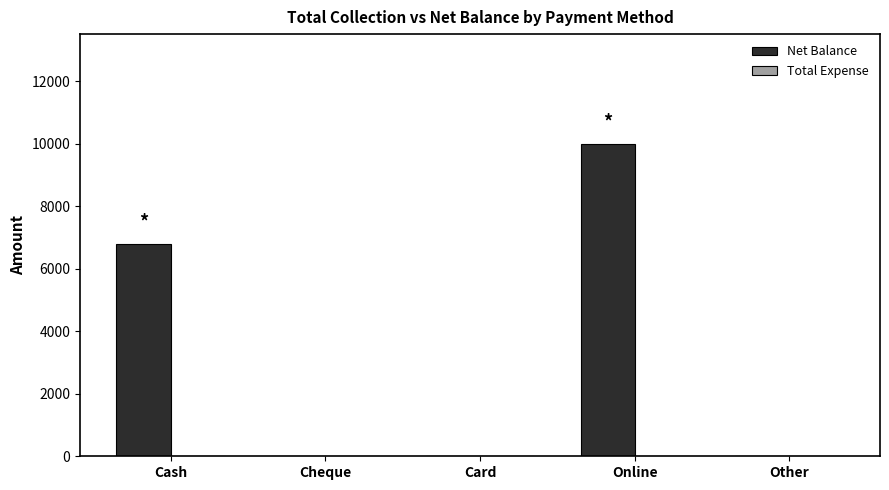

The value at Cash is 1788. True or false?

False